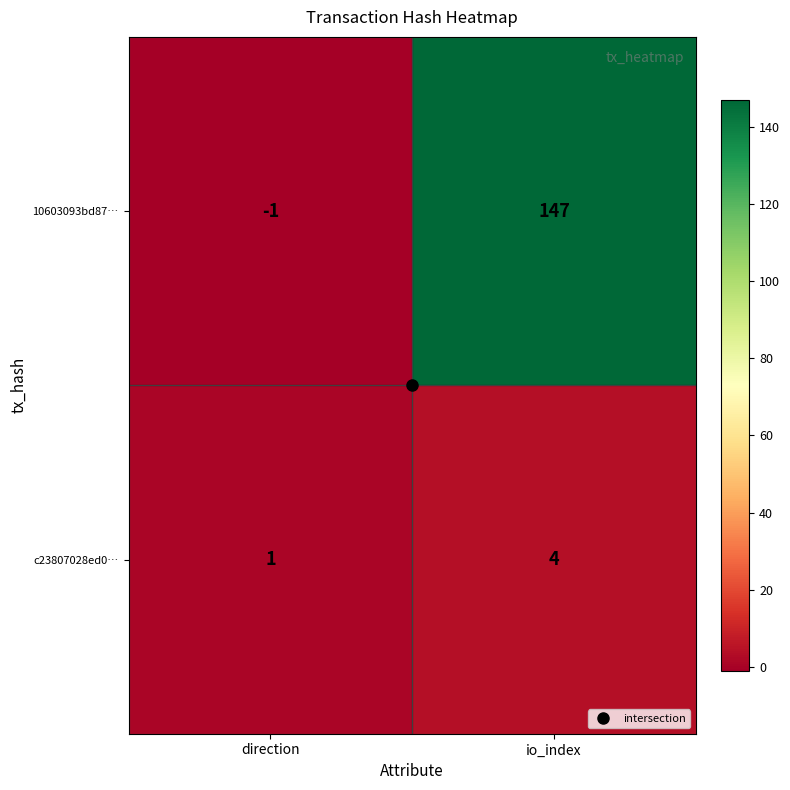

The 10603093bd87… series shows -1 at direction. True or false?

True